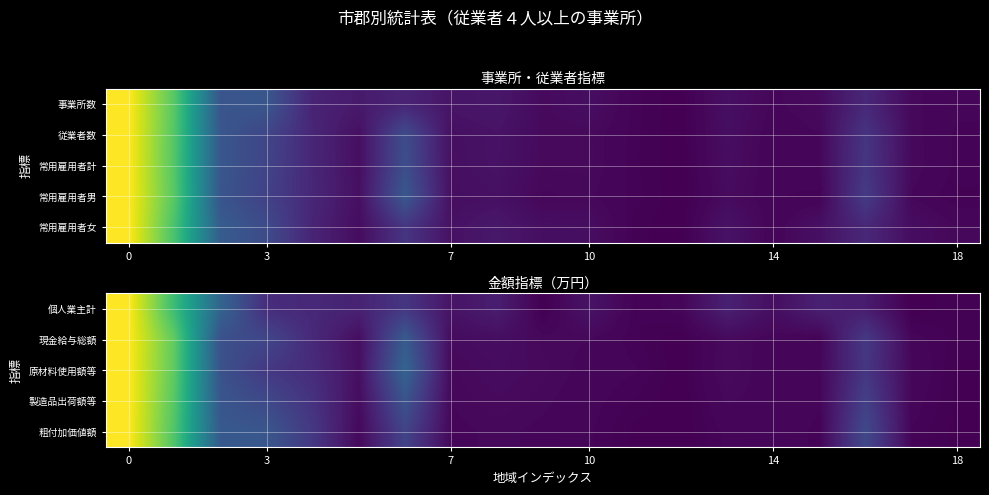

What is the greatest value displayed?

1.0